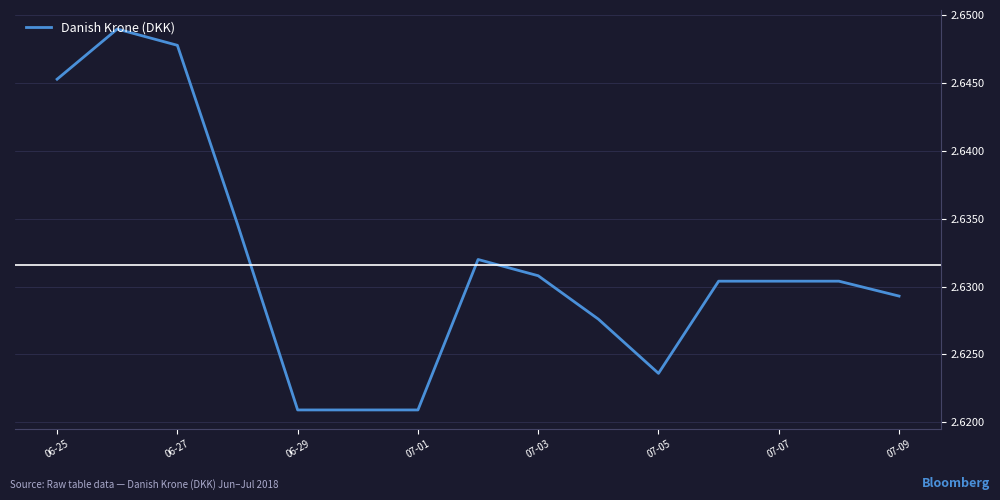

The chart shows a value of 4.6 at 07-09. True or false?

False